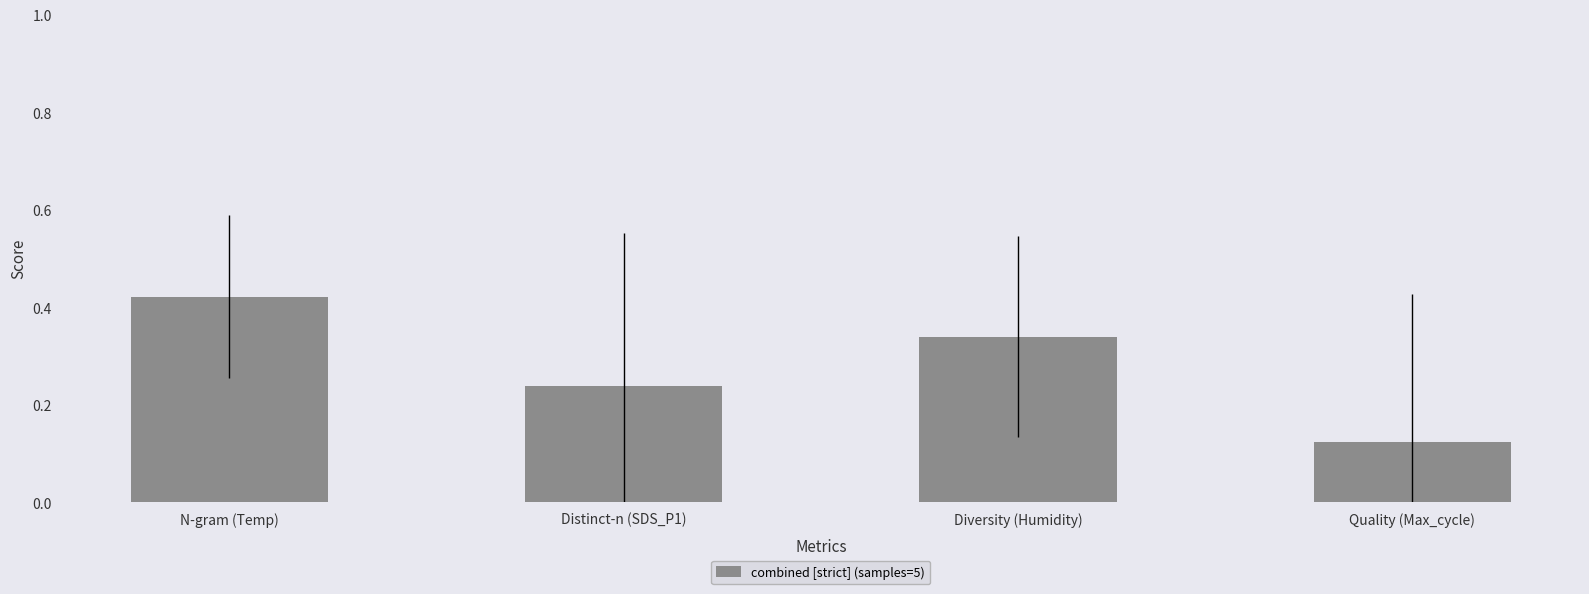

The value at Quality (Max_cycle) is 0.2. True or false?

False